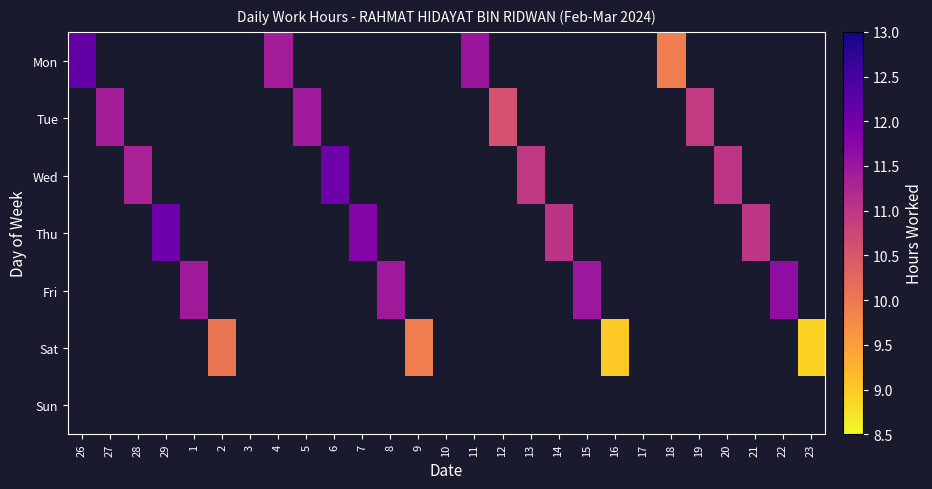

Is the value of Sun at 2 greater than the value of Wed at 17?

No